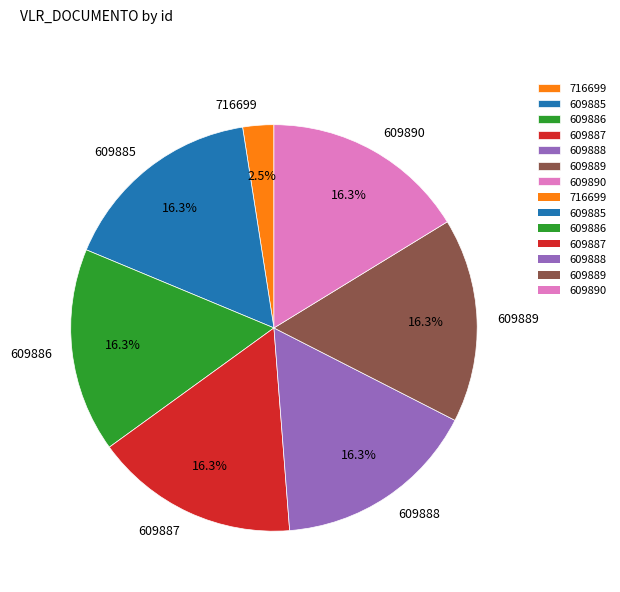

Does 609886 account for over 50% of the chart?

No